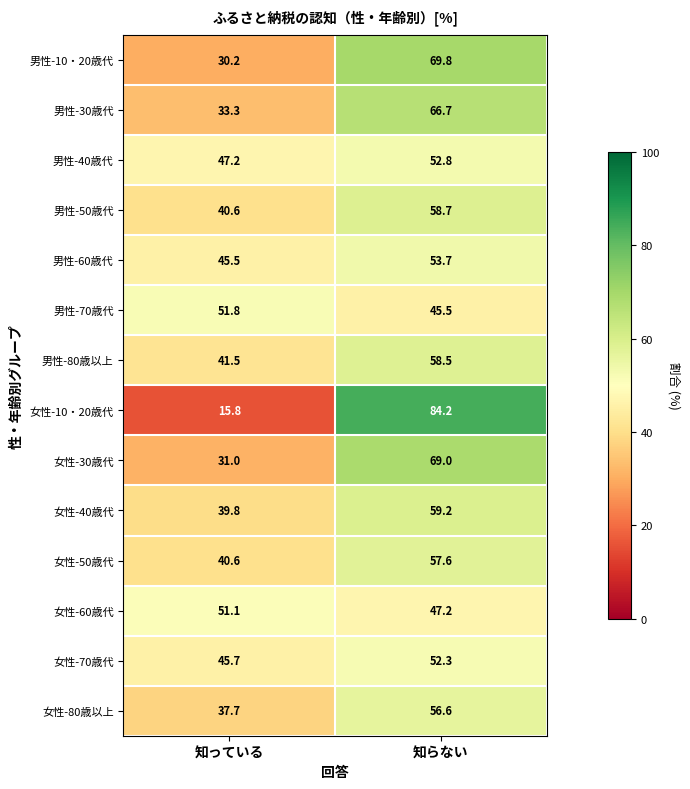

What is the difference between the maximum and minimum values in the 男性-80歳以上 series?

17.0